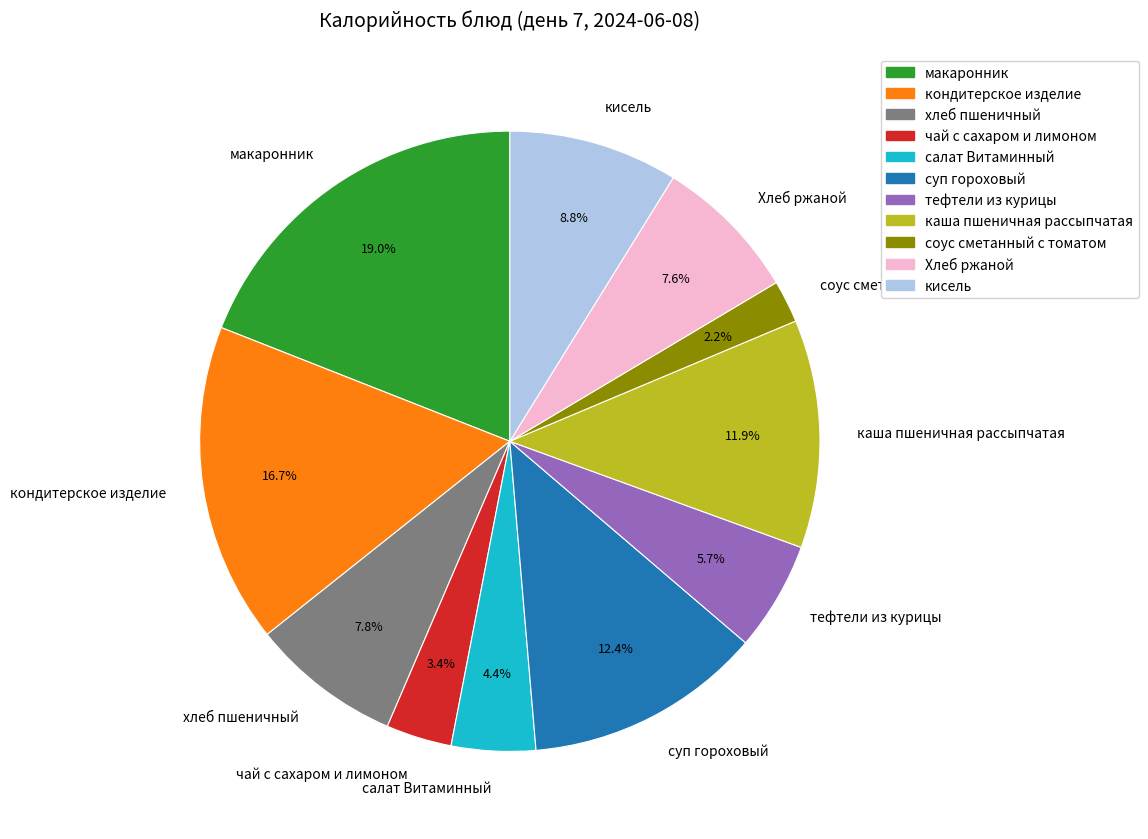

Which slice is the largest?

макаронник